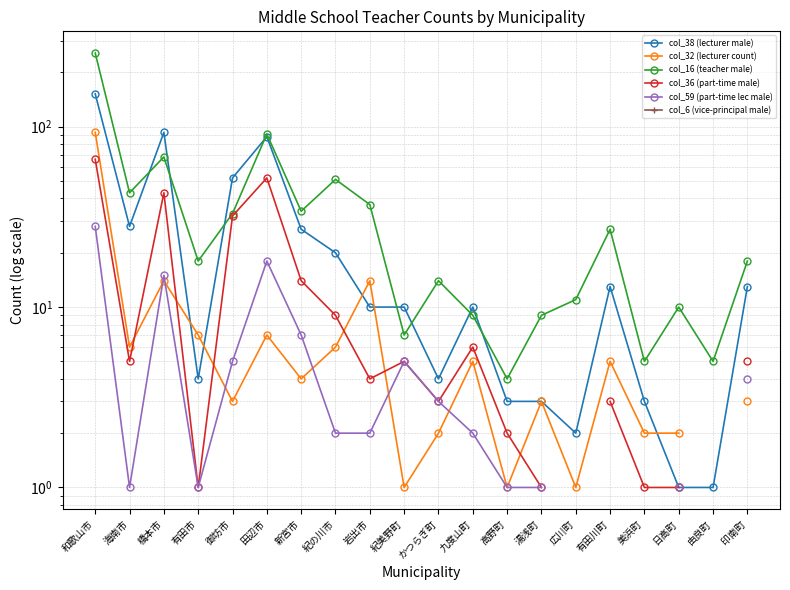

At 御坊市, list the series in order from largest to smallest.

col_38 (lecturer male), col_16 (teacher male), col_36 (part-time male), col_59 (part-time lec male), col_6 (vice-principal male), col_32 (lecturer count)